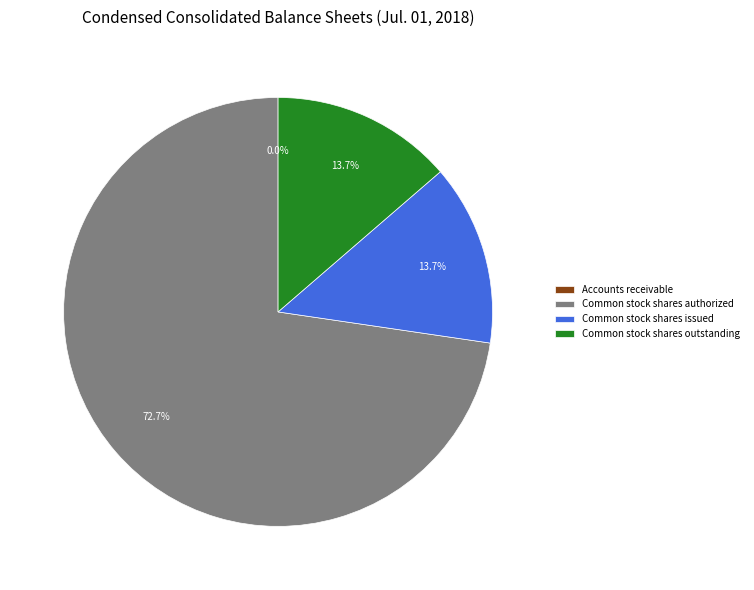

Between Common stock shares authorized and Common stock shares issued, which is larger?

Common stock shares authorized